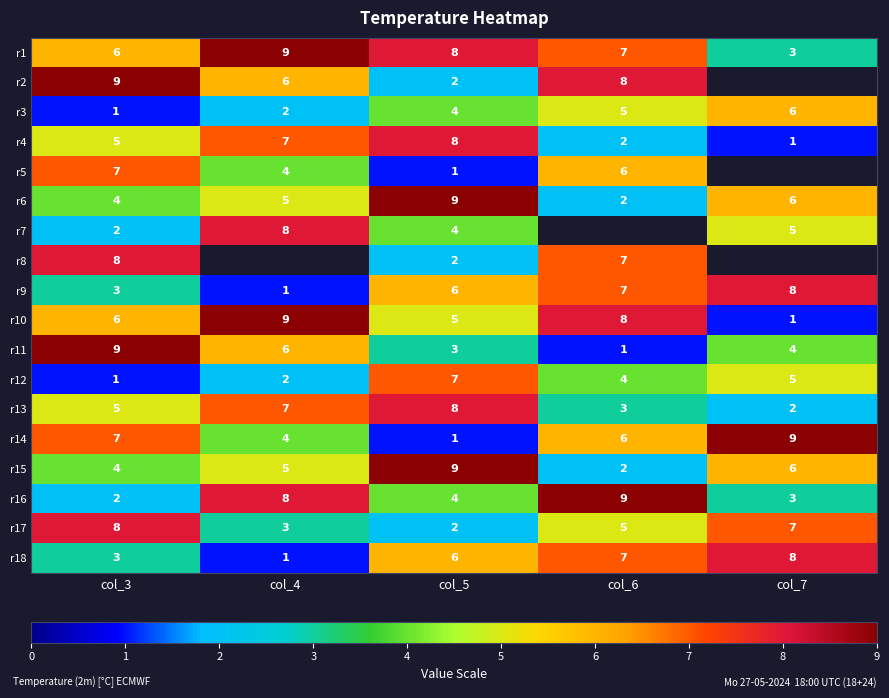

At which label does r11 reach its peak?

col_3